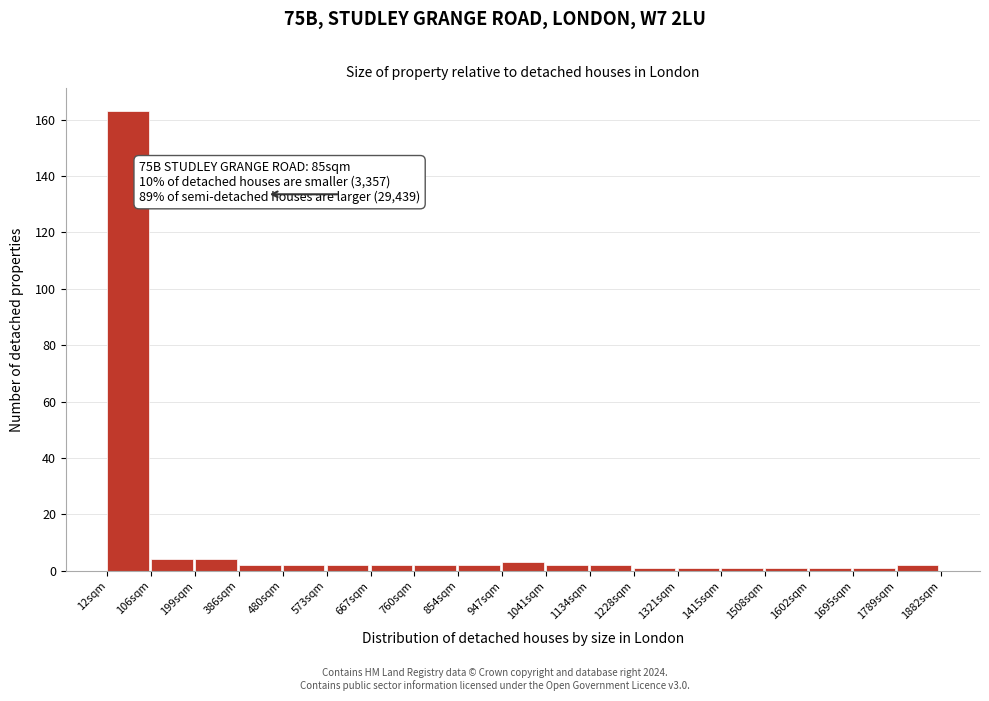

Reading right to left, what are all the values shown in this chart?

2	1	1	1	1	1	1	2	2	3	2	2	2	2	2	2	4	4	163